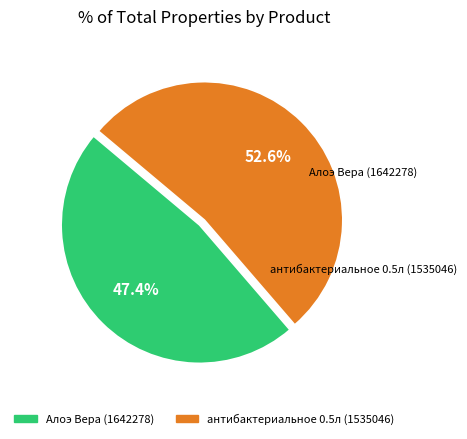

To the nearest percent, what is the difference between the largest and smallest slice percentages?

5%